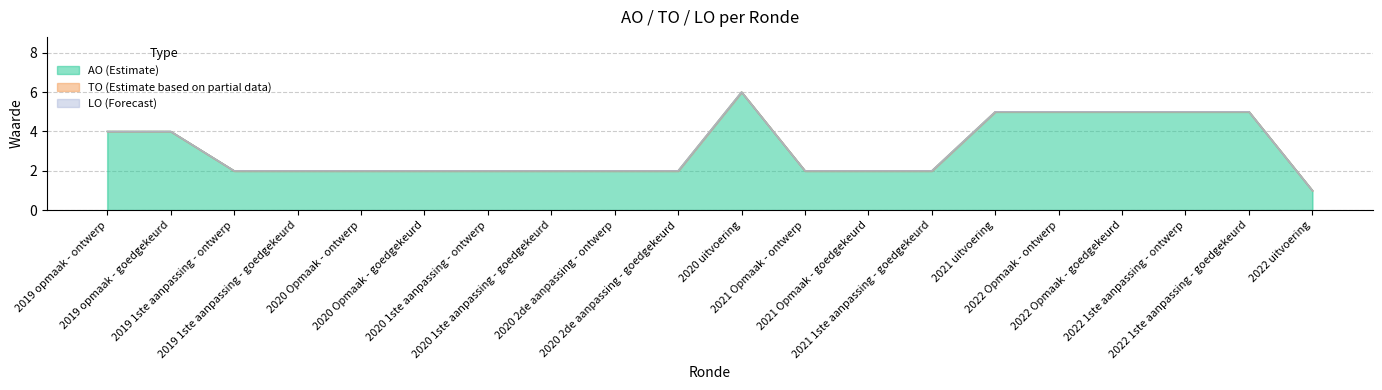

The AO series shows 2 at 2019 1ste aanpassing - ontwerp. True or false?

True